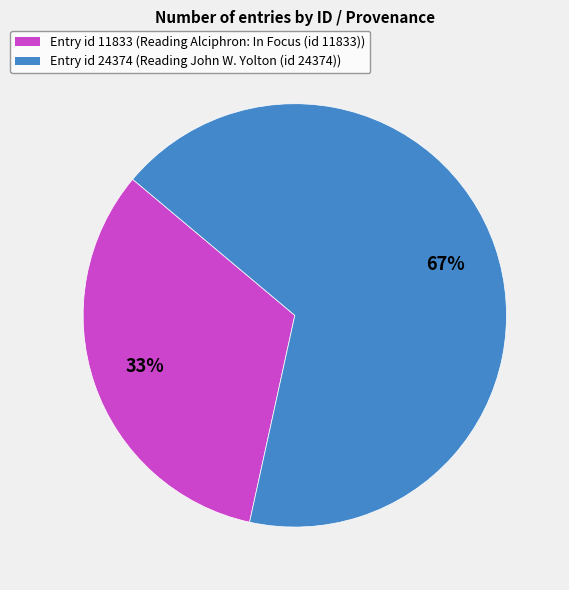

Is the sum of Entry id 11833 (Reading Alciphron: In Focus (id 11833)) and Entry id 24374 (Reading John W. Yolton (id 24374)) greater than half?

Yes